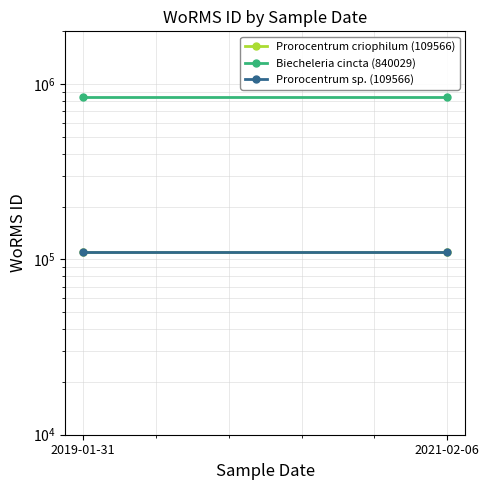

Reading right to left, extract all data points from this chart.

Prorocentrum criophilum (109566): 2021-02-06=109566	2019-01-31=109566
Biecheleria cincta (840029): 2021-02-06=840029	2019-01-31=840029
Prorocentrum sp. (109566): 2021-02-06=109566	2019-01-31=109566